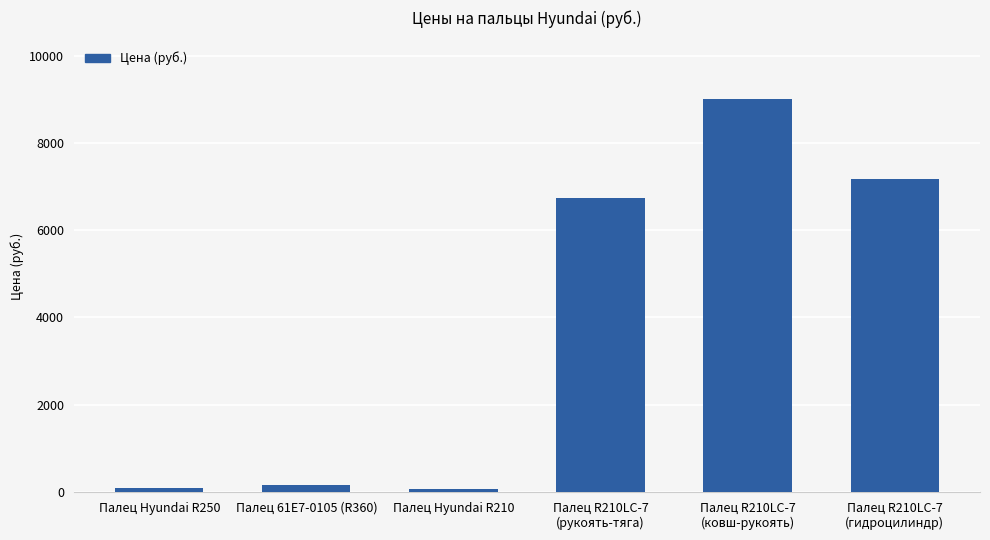

What is the label of the 1st bar from the left?

Палец Hyundai R250